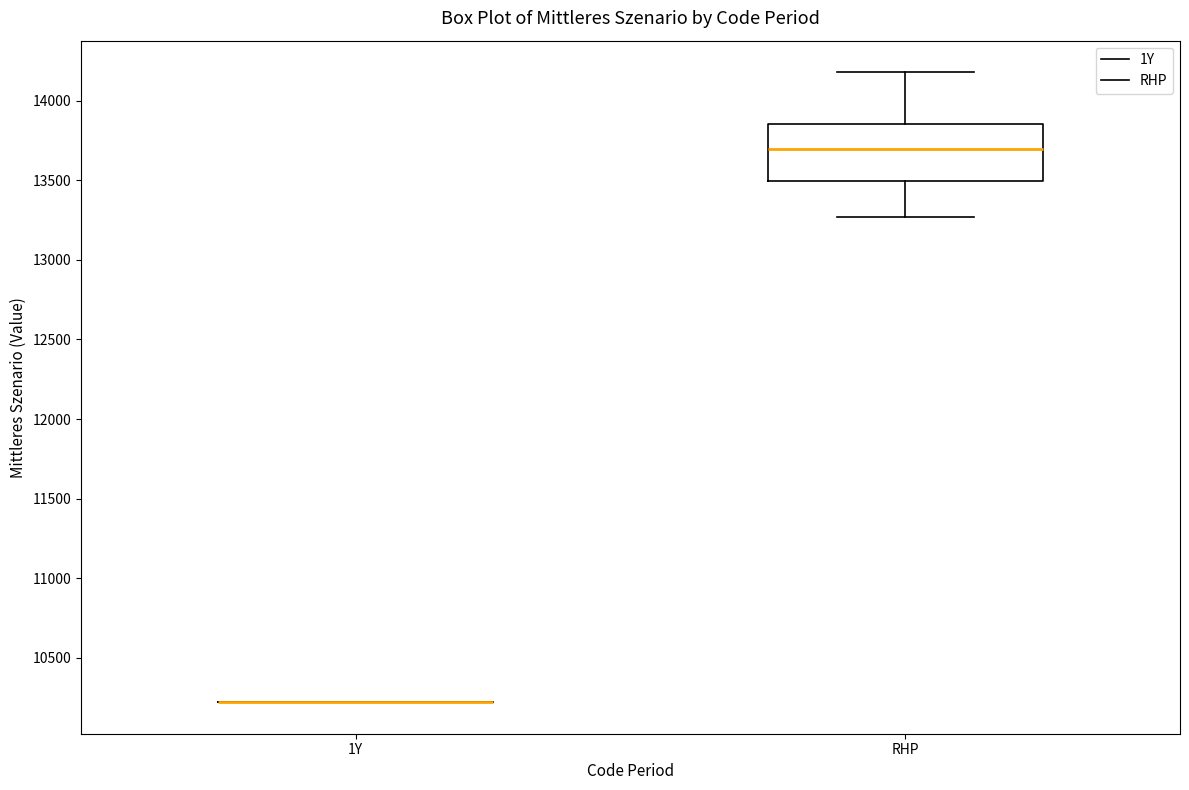

Reading left to right, read every box against the y-axis: the position of its median line, the range the box covers, and the ends of its whiskers. The values are not printed on the chart, so give them approximately, as read against the axis.

1Y: box collapsed to a line at 10200, whiskers 10200 to 10200
RHP: median 13700, box 13500 to 13850, whiskers 13250 to 14200